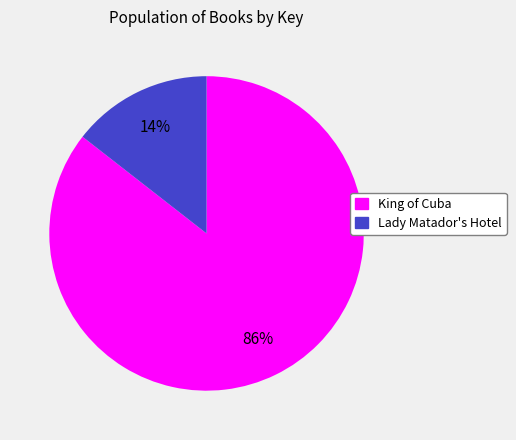

The King of Cuba slice represents 86% of the pie. True or false?

True